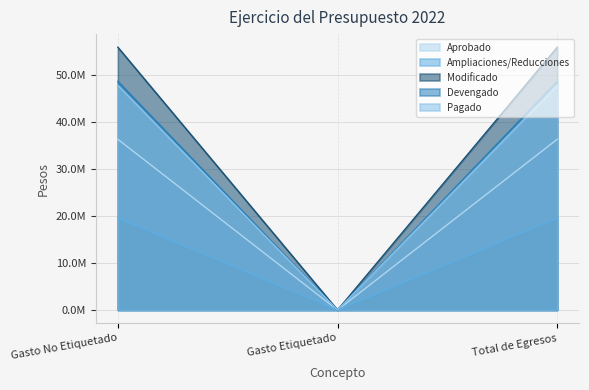

What position from the left is Total de Egresos?

3